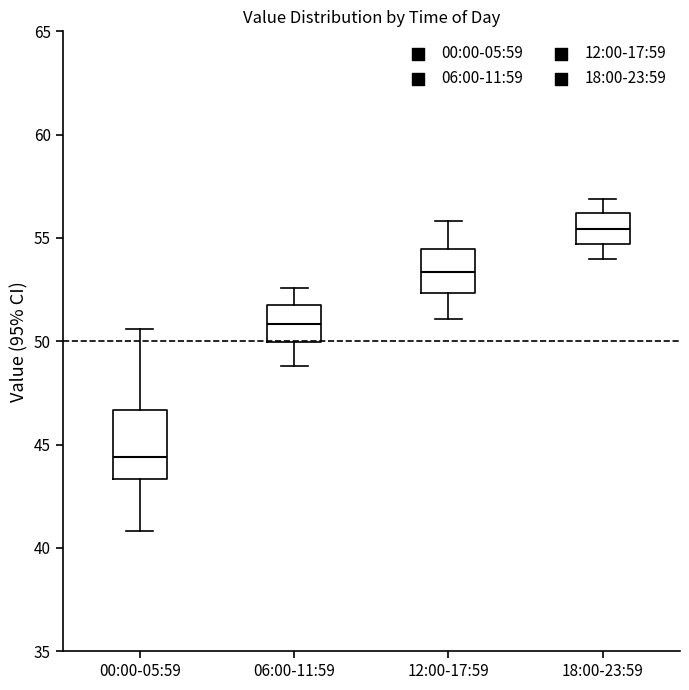

Reading left to right, transcribe this box plot: for each box, give where its median line is, the range the box spans, and where its two whiskers end, as read against the y-axis. The values are not printed on the chart, so give them approximately, as read against the axis.

00:00-05:59: median 44.5, box 43.5 to 46.5, whiskers 41.0 to 50.5
06:00-11:59: median 51.0, box 50.0 to 52.0, whiskers 49.0 to 52.5
12:00-17:59: median 53.5, box 52.5 to 54.5, whiskers 51.0 to 56.0
18:00-23:59: median 55.5, box 54.5 to 56.0, whiskers 54.0 to 57.0